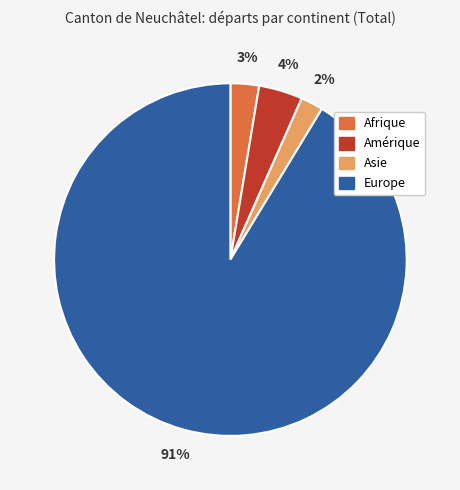

Rank the categories by value from lowest to highest.

Asie, Afrique, Amérique, Europe